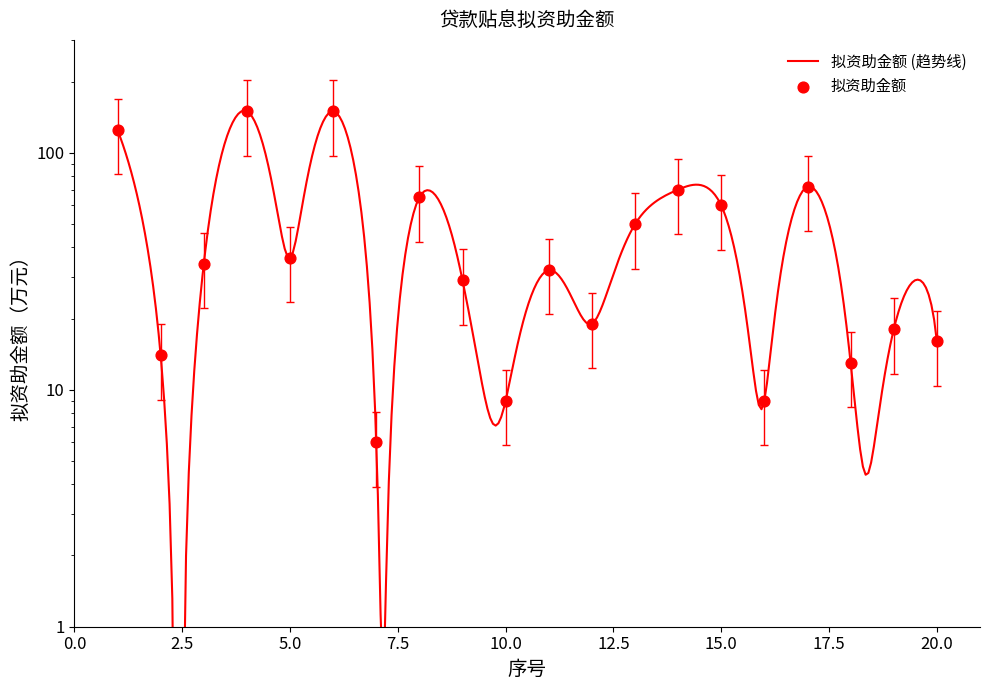

Between 19 and 15, which is larger?

15